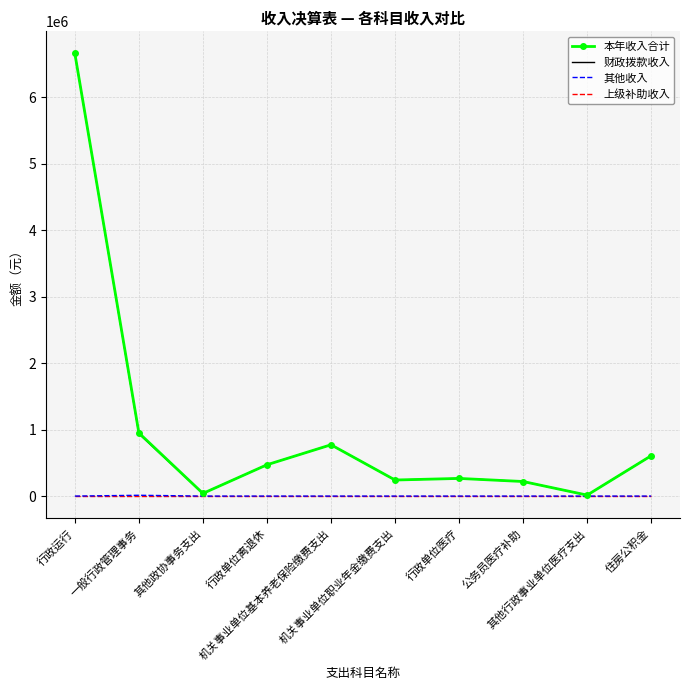

What is the maximum value shown in the chart?

6656781.1